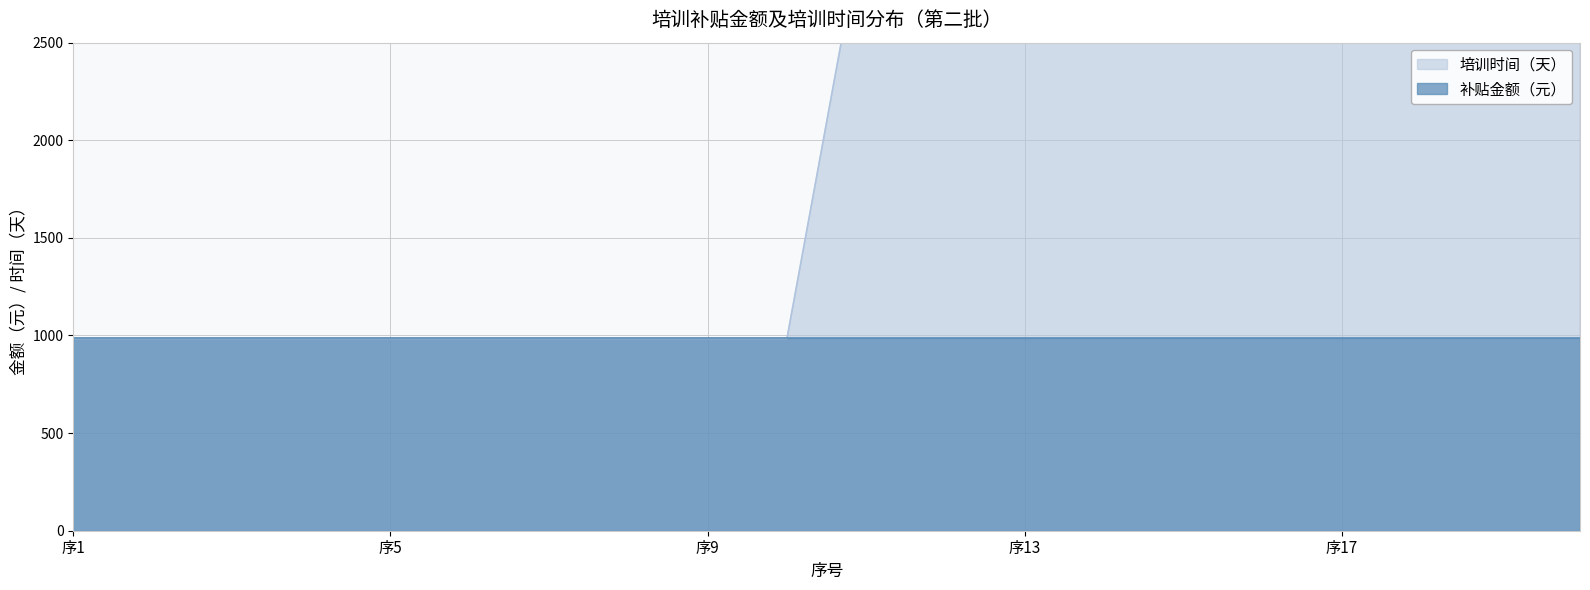

True or false: the data shows 3201.2 at 11.

True